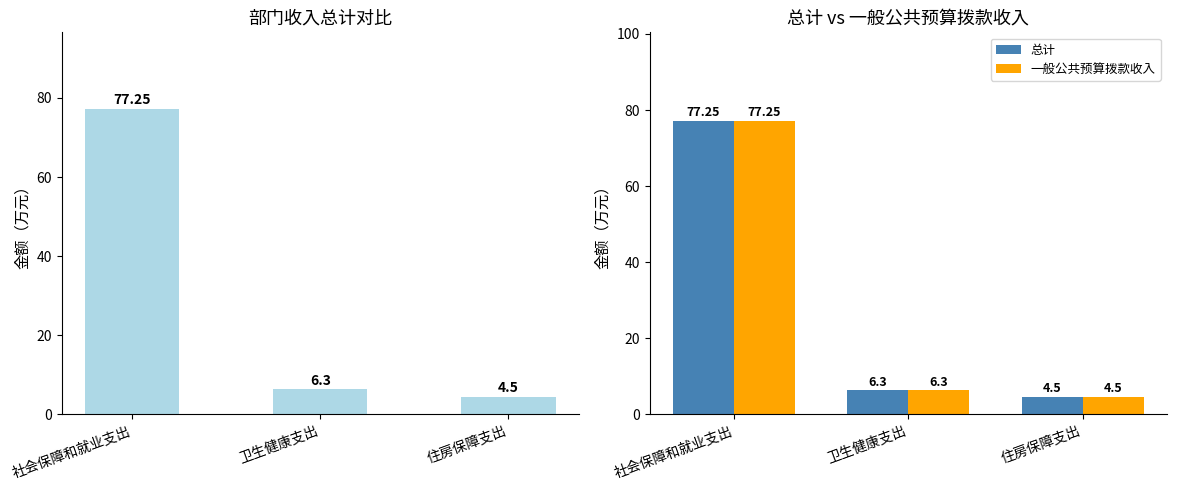

Reading left to right, what are all the values shown in this chart?

总计: 77.2	6.3	4.5
一般公共预算拨款收入: 77.2	6.3	4.5